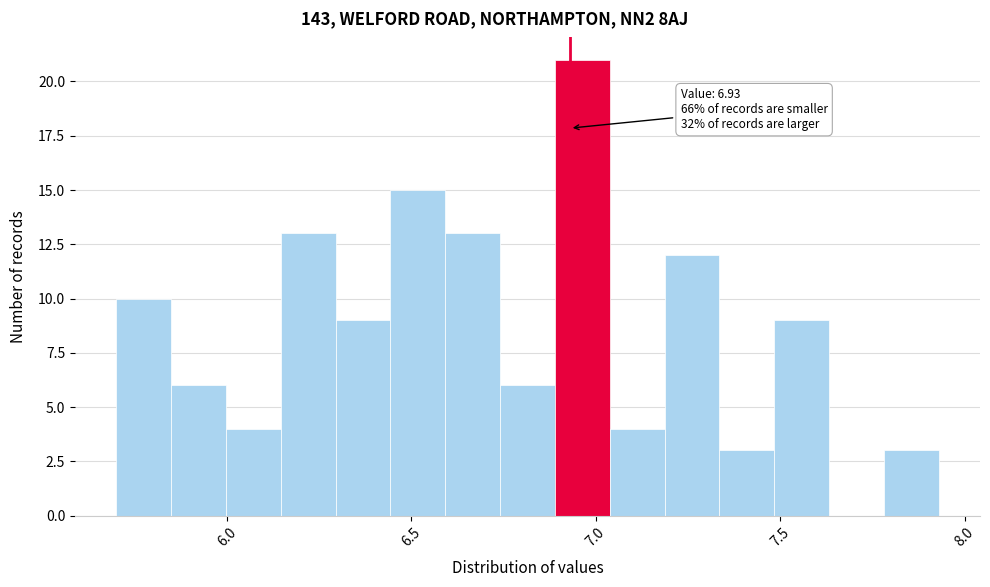

Read against the x-axis, roughly where is the centre of the tallest bar?

6.95